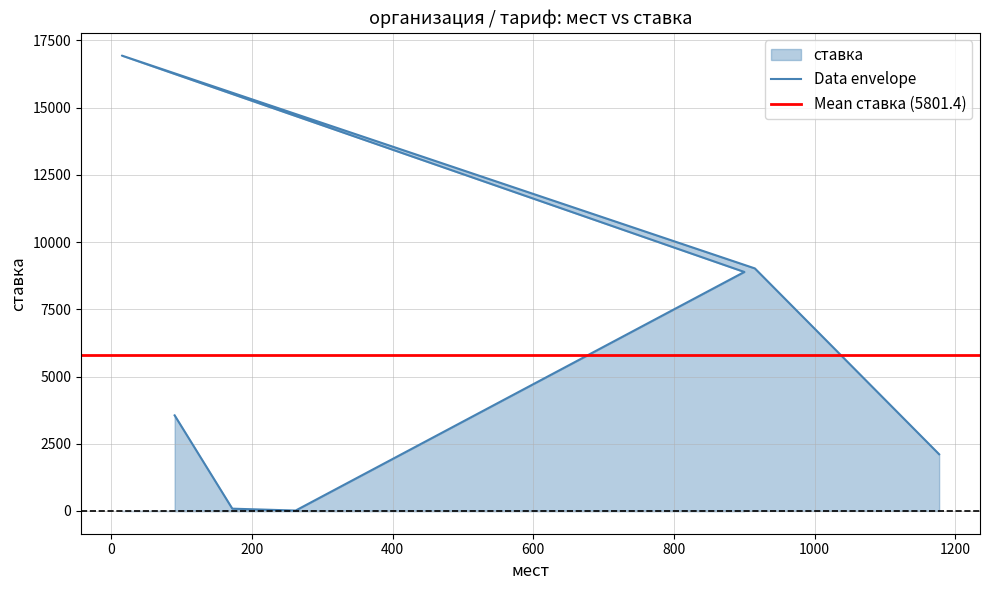

What is the change in value from 900 to 90?

-5333.3